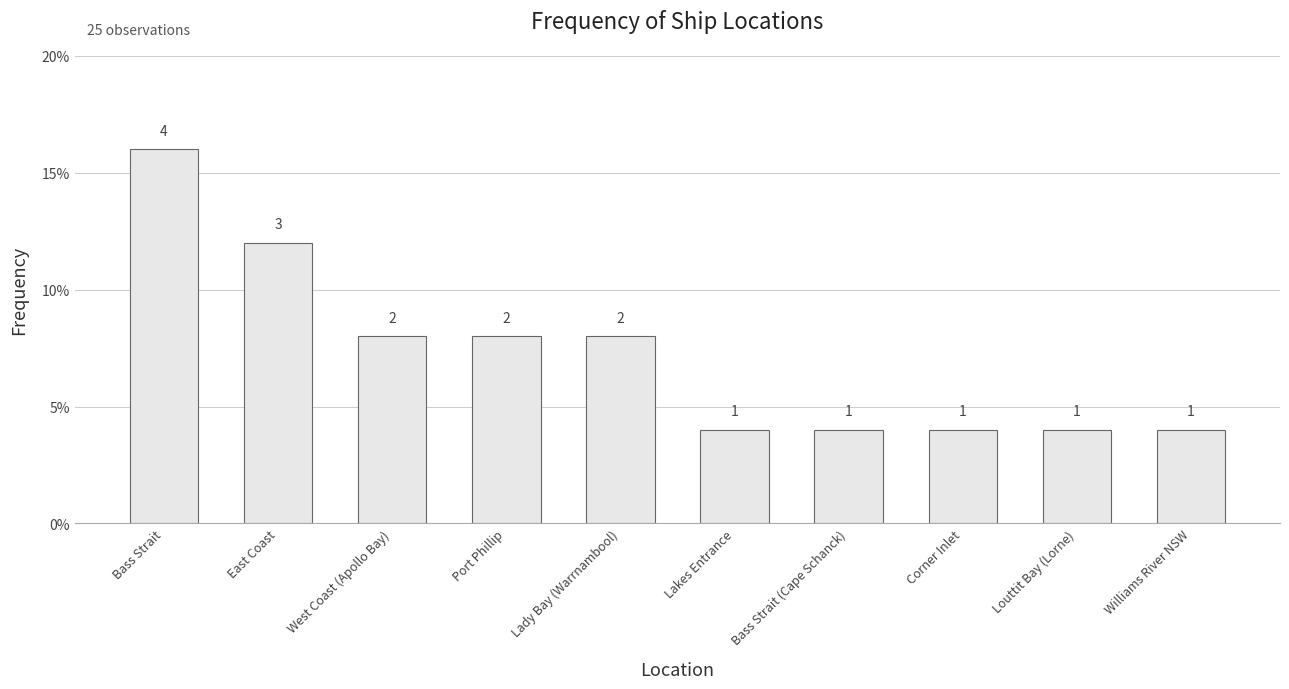

What is the change in value from Bass Strait to Williams River NSW?

-0.1